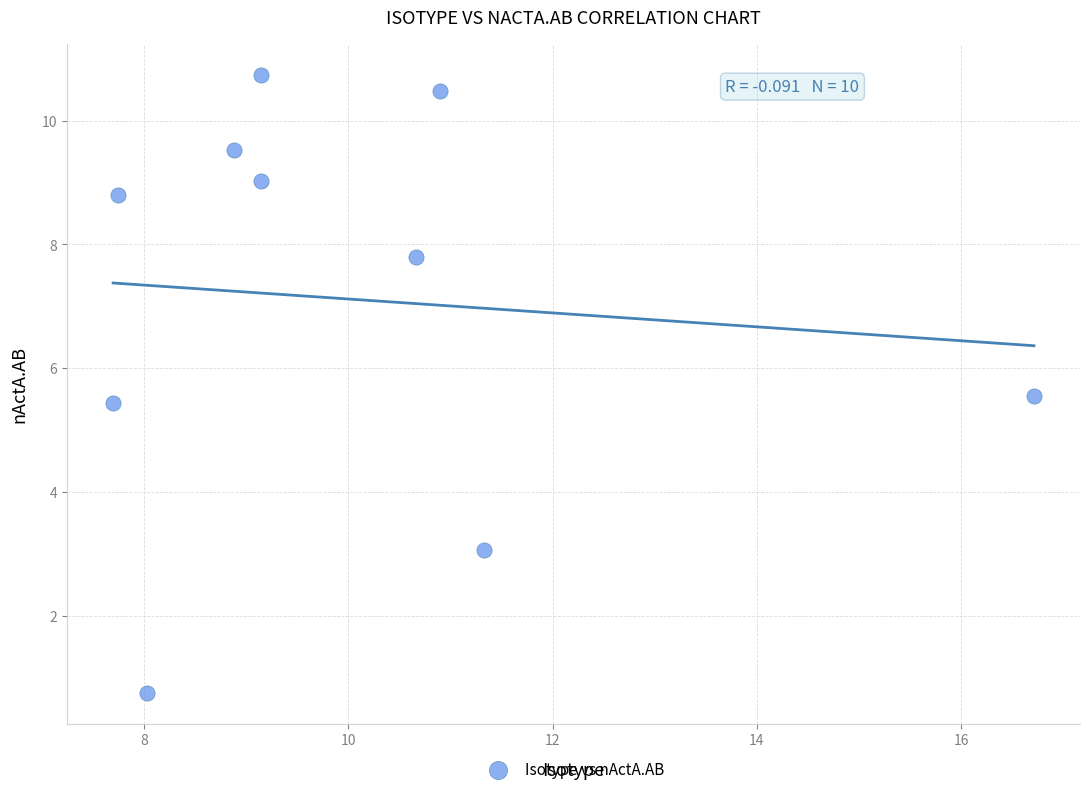

What is the range of X values (max minus min)?

9.0